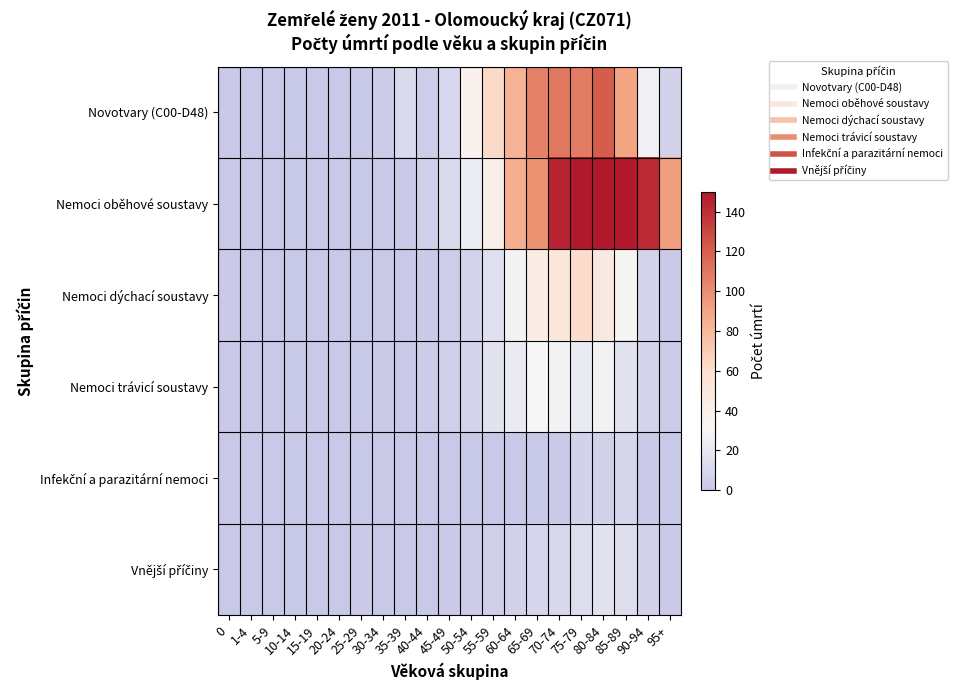

Which series has the largest total across all categories?

Nemoci oběhové soustavy